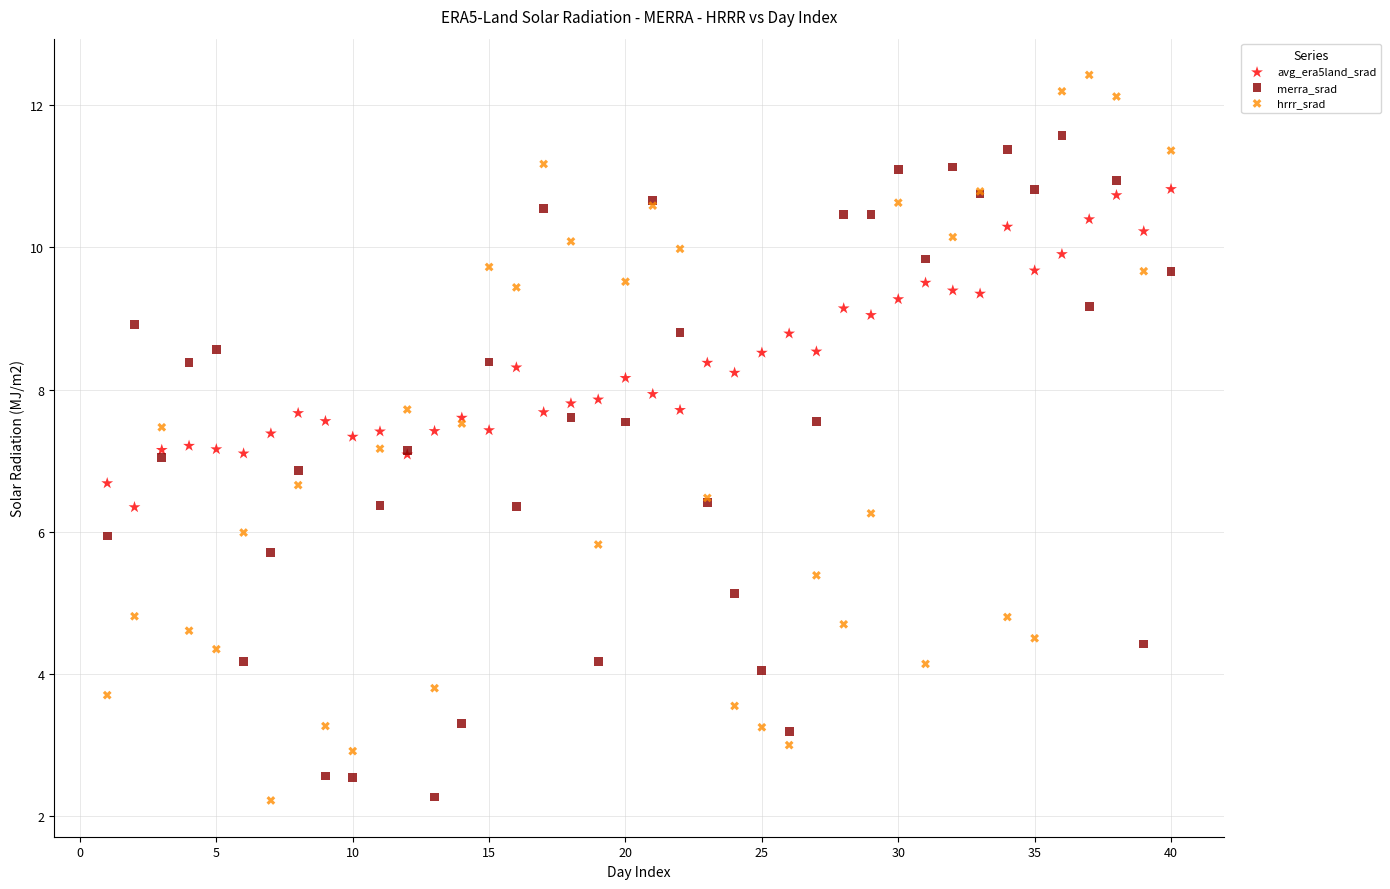

Which series has the largest Y range (max minus min)?

hrrr_srad